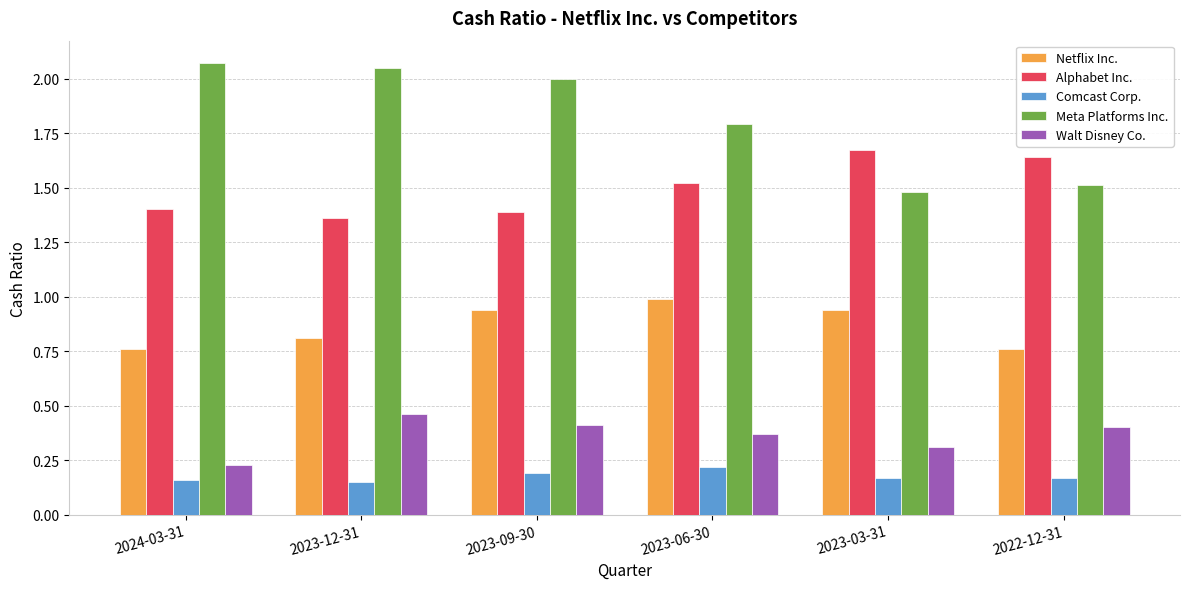

The value of Alphabet Inc. at 2024-03-31 is 1.4. True or false?

True